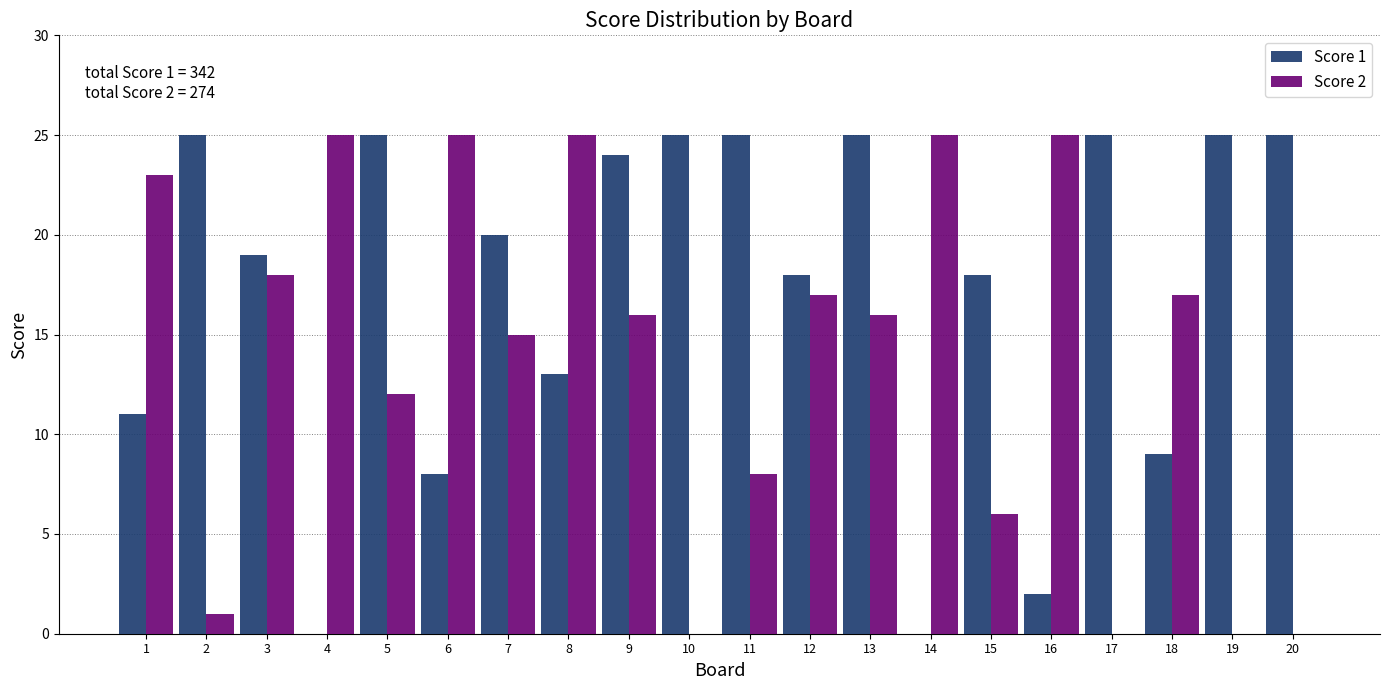

What is the maximum value shown in the chart?

25